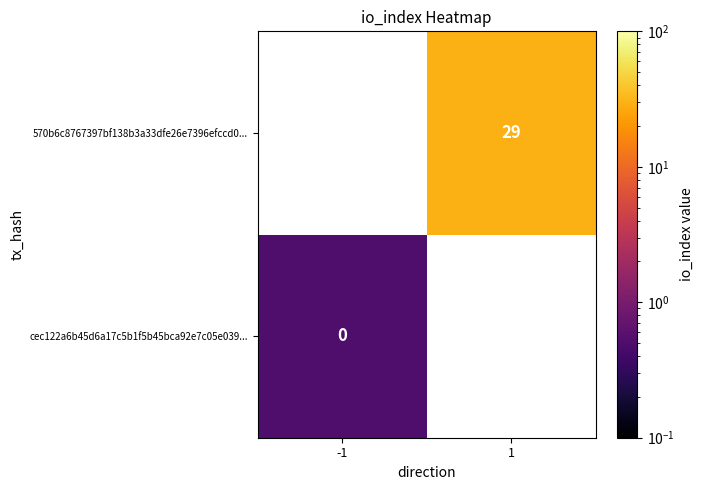

Is the value of cec122a6b45d6a17c5b1f5b45bca92e7c05e039... at -1 greater than the value of 570b6c8767397bf138b3a33dfe26e7396efccd0... at 1?

No